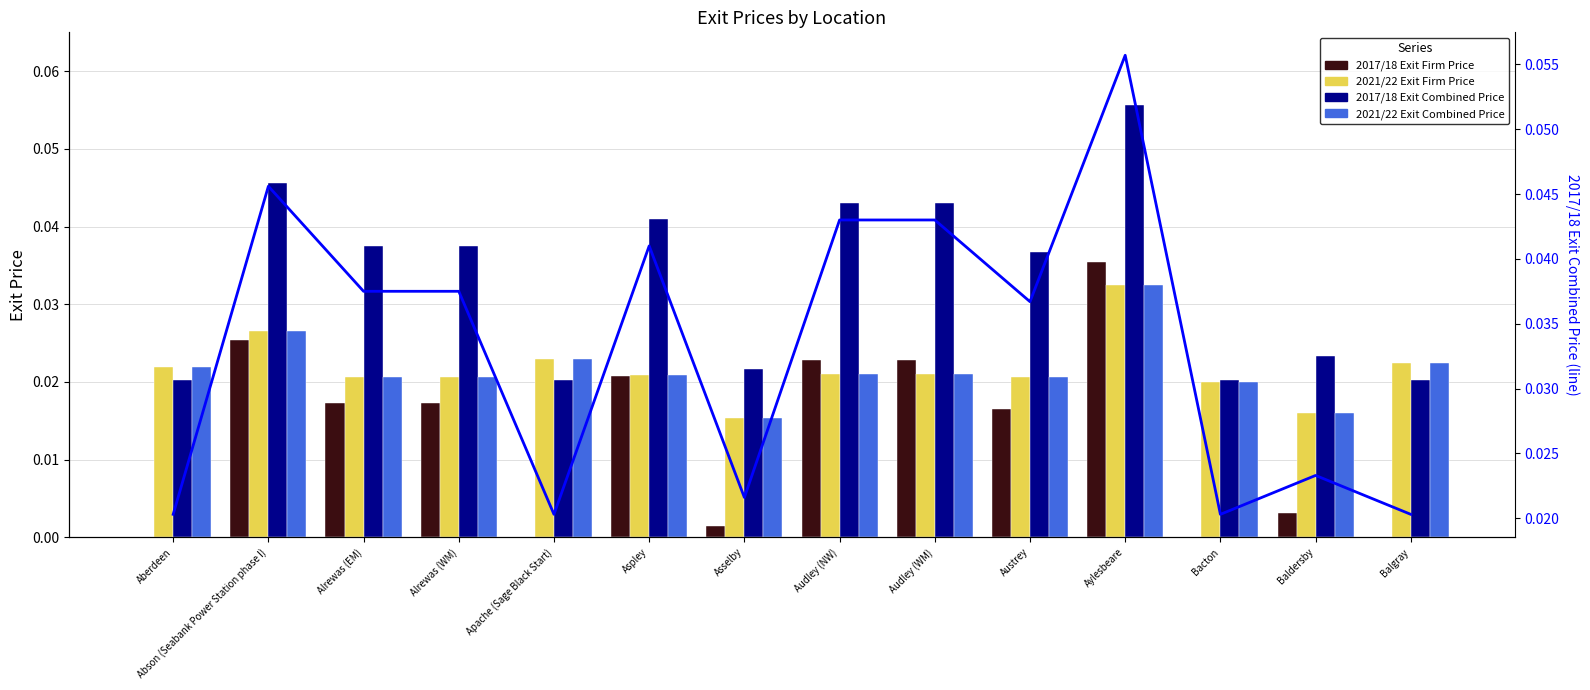

Which series has the widest spread of values?

2017/18 Exit Combined Price